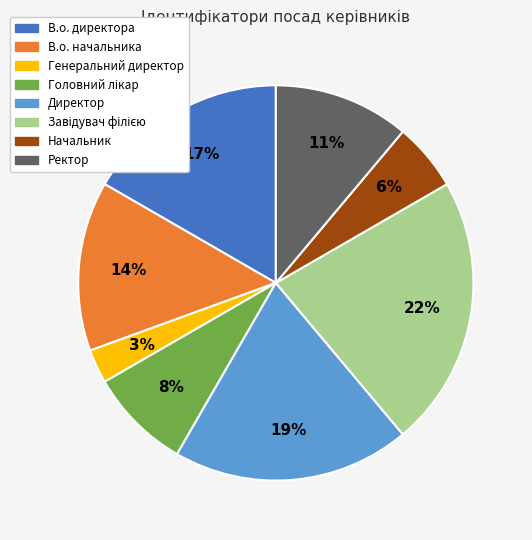

Between Ректор and Директор, which is larger?

Директор